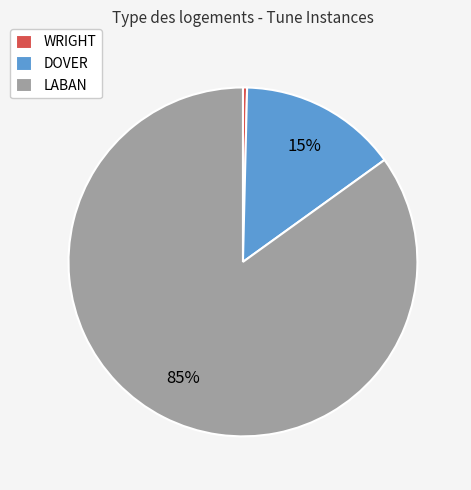

Which slice represents more than half of the pie?

LABAN